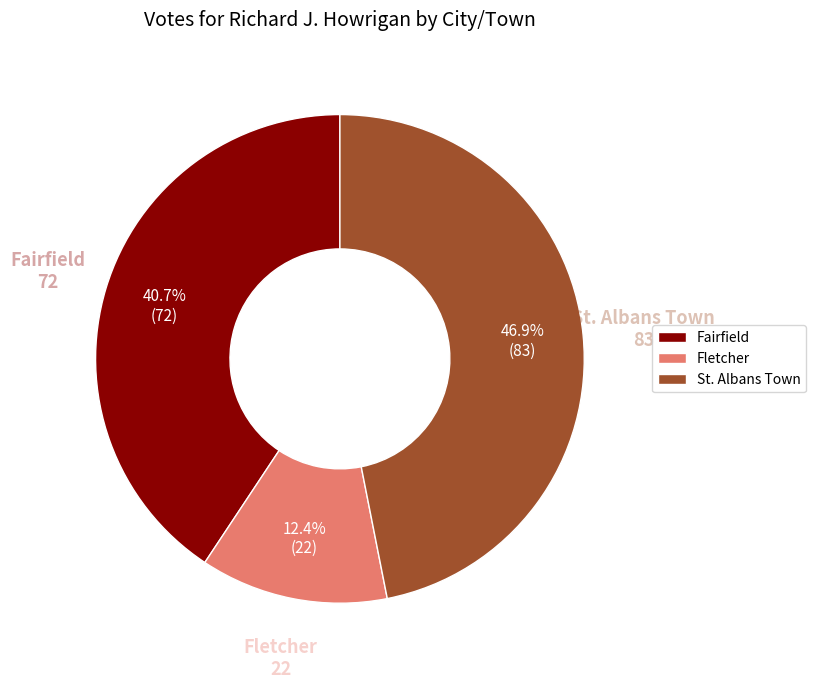

Is there any slice that represents more than half of the pie?

No